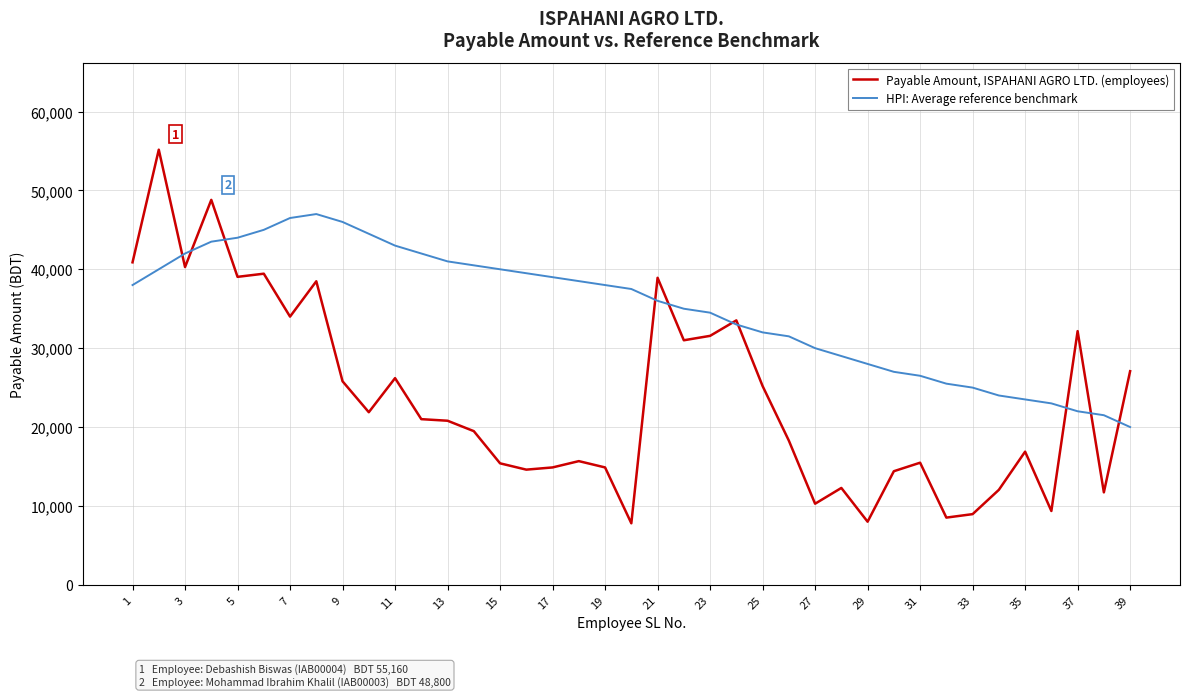

At how many categories does at least one series exceed 53370?

1